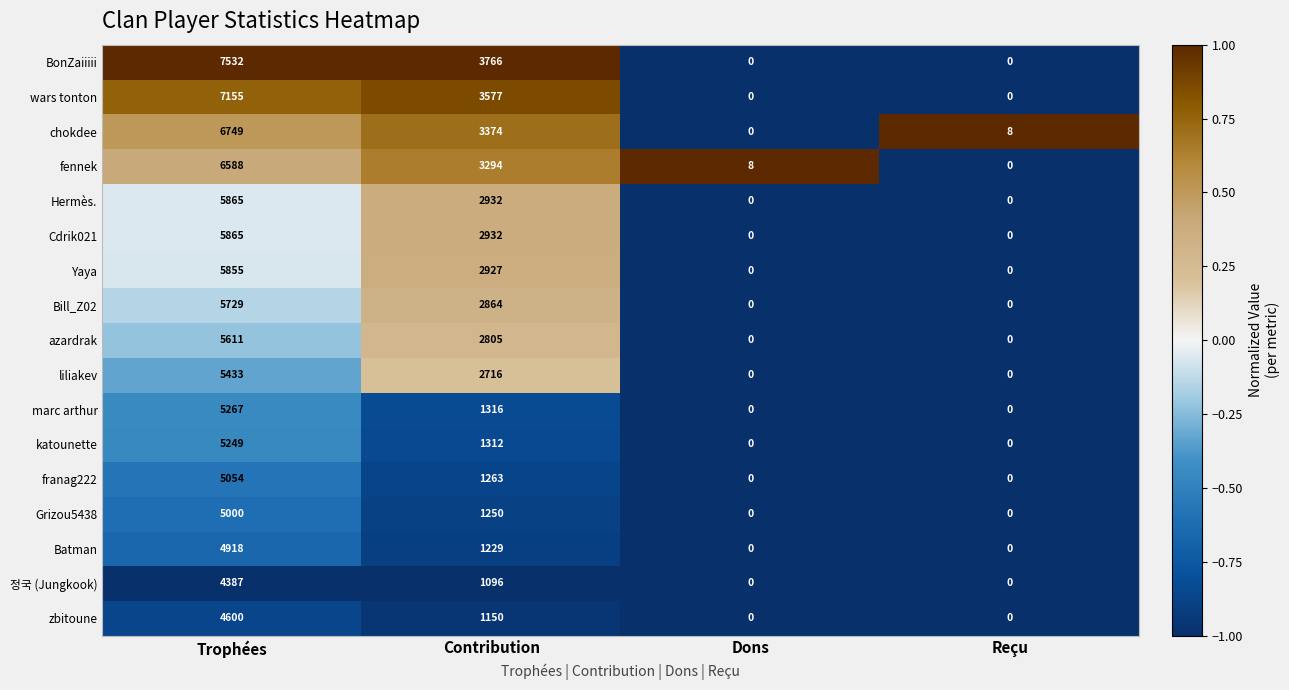

Which series changed the most between Contribution and Reçu?

BonZaiiiii